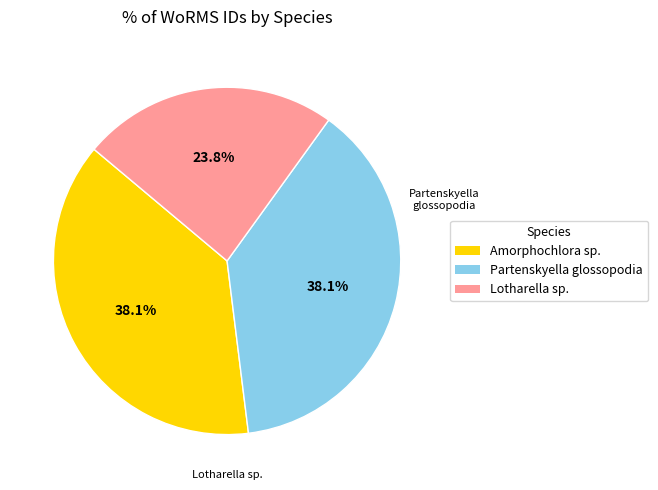

Does any single category account for the majority?

No